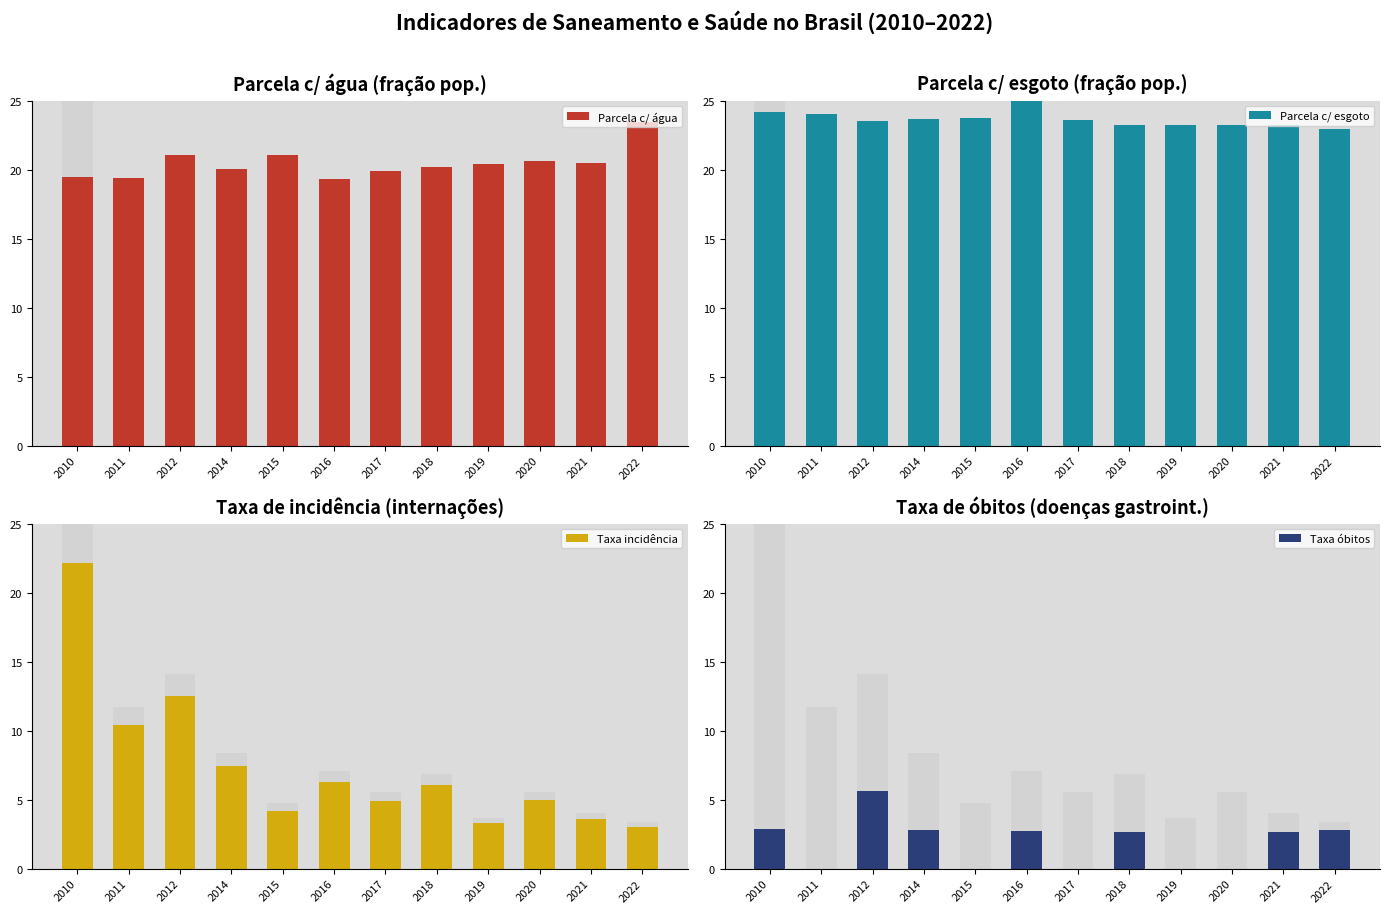

Is it true that Parcela c/ água equals 6.0 at 2020?

False